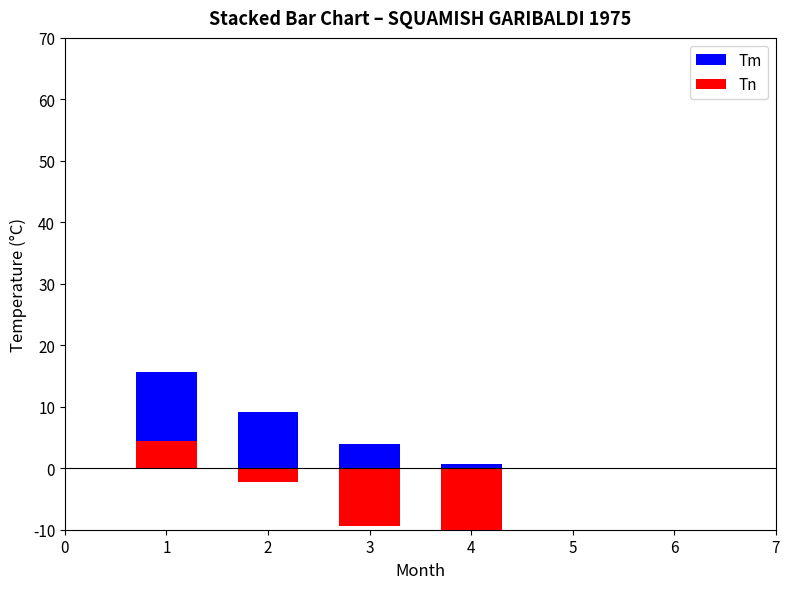

List the series in order of their overall mean, lowest first.

Tn, Tm